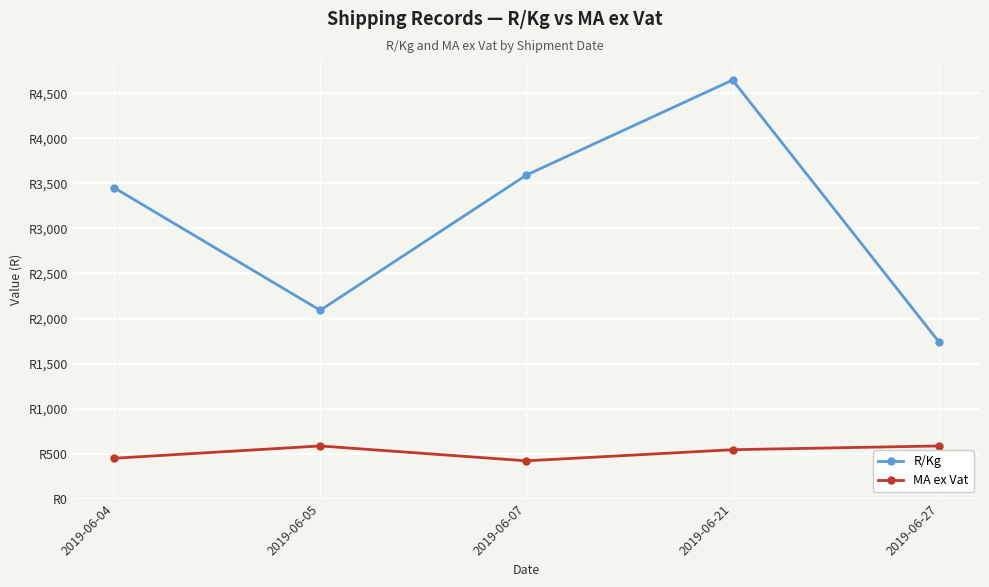

Rank the series at 2019-06-05 from lowest to highest value.

MA ex Vat, R/Kg